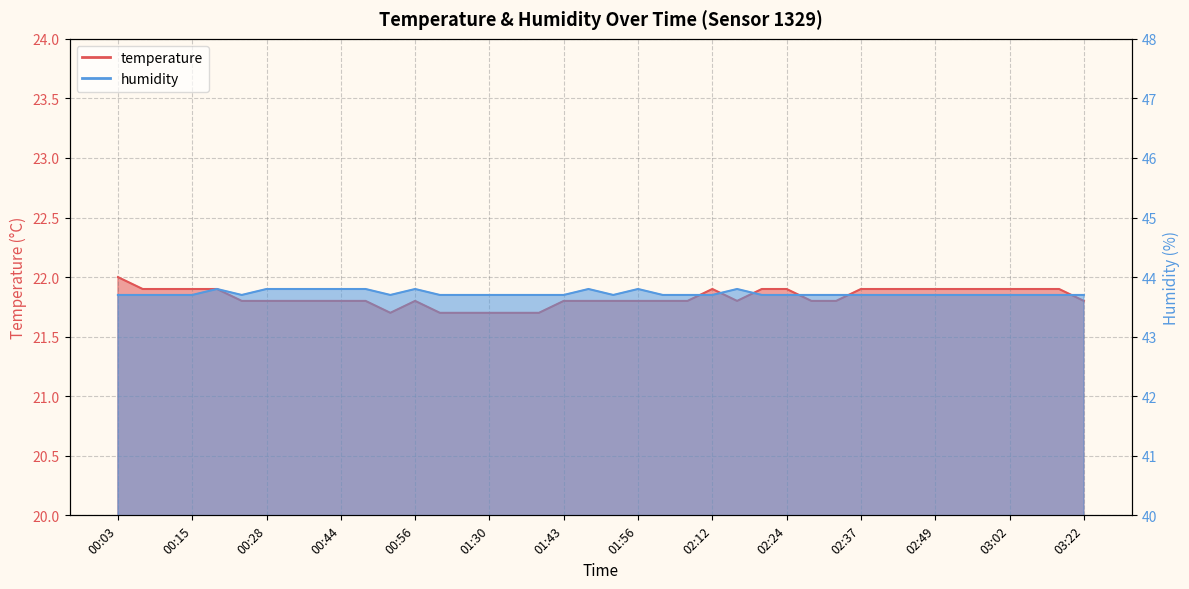

Which label corresponds to the smallest value in the chart?

00:52